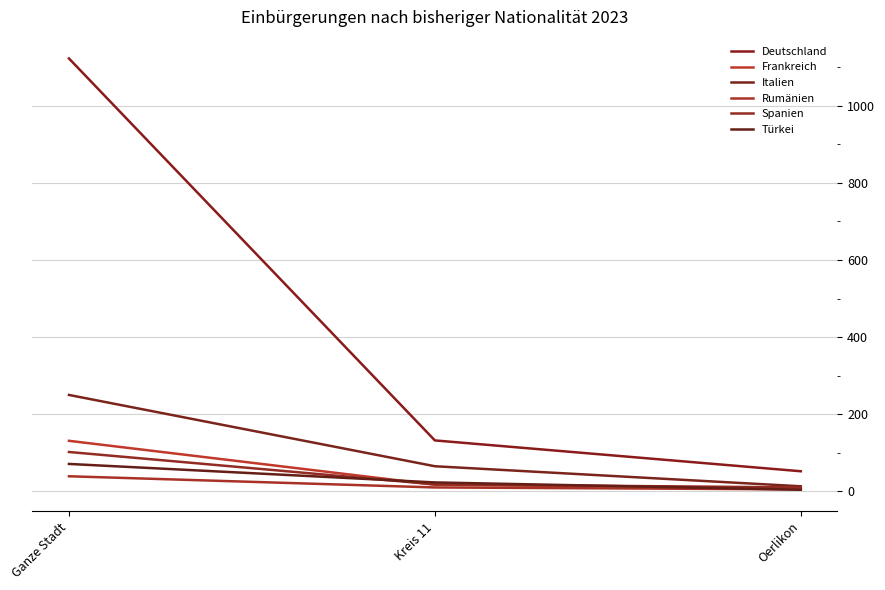

Count the Türkei values in the range 4 to 71.

3